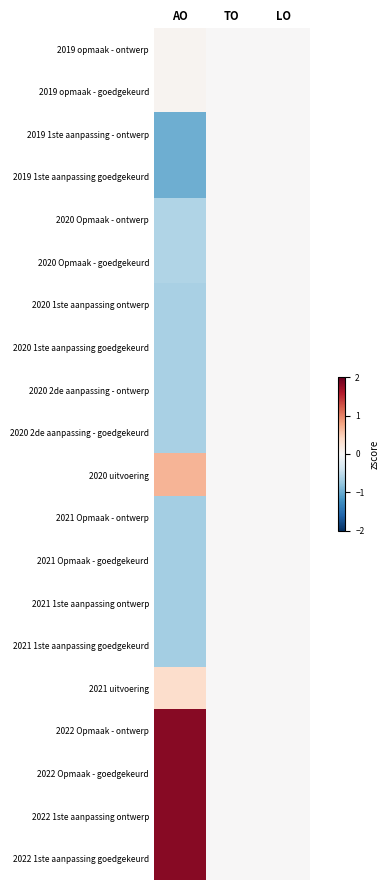

Count the number of categories in the chart.

3